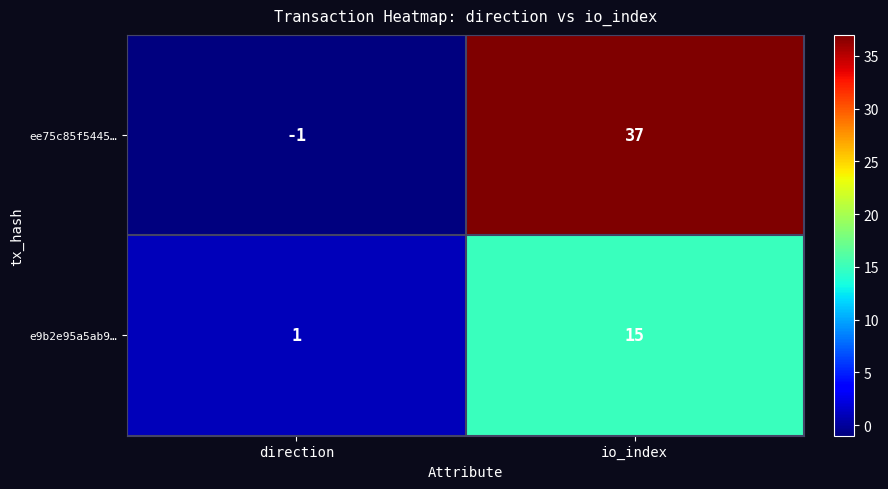

What is the greatest value displayed?

37